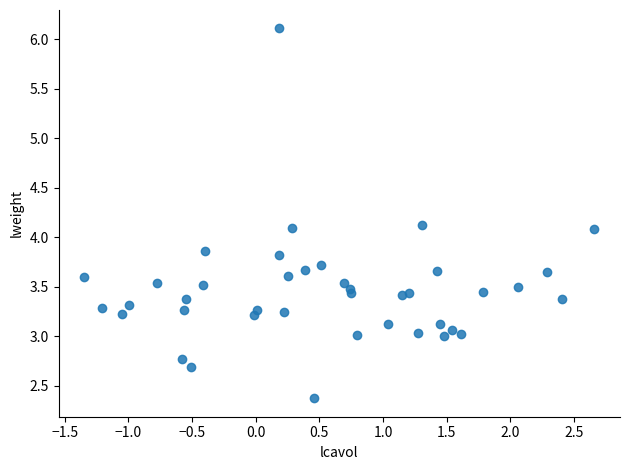

What is the range of X values (max minus min)?

4.0